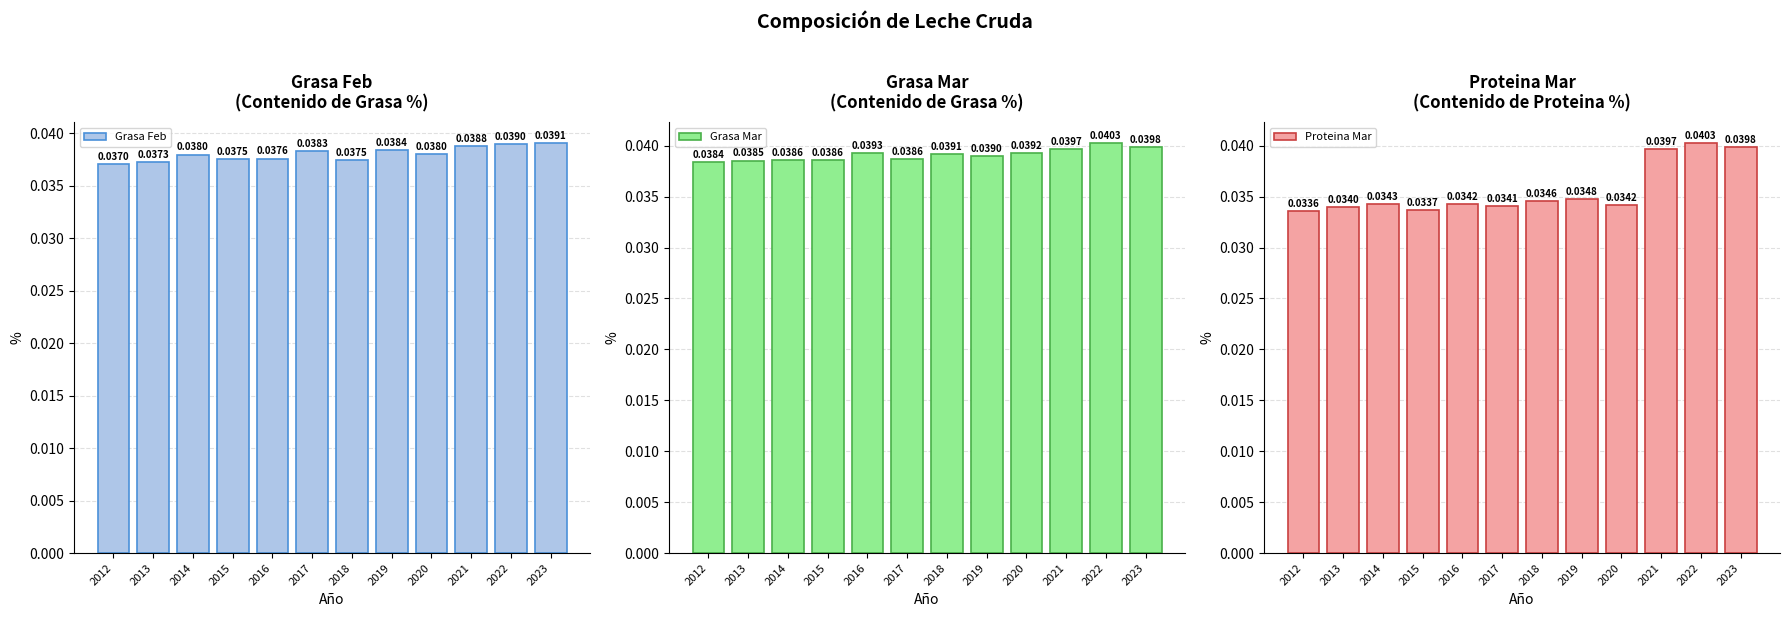

Reading left to right, what are all the values shown in this chart?

Grasa Feb: 2012=0.0	2013=0.0	2014=0.0	2015=0.0	2016=0.0	2017=0.0	2018=0.0	2019=0.0	2020=0.0	2021=0.0	2022=0.0	2023=0.0
Grasa Mar: 2012=0.0	2013=0.0	2014=0.0	2015=0.0	2016=0.0	2017=0.0	2018=0.0	2019=0.0	2020=0.0	2021=0.0	2022=0.0	2023=0.0
Proteina Mar: 2012=0.0	2013=0.0	2014=0.0	2015=0.0	2016=0.0	2017=0.0	2018=0.0	2019=0.0	2020=0.0	2021=0.0	2022=0.0	2023=0.0